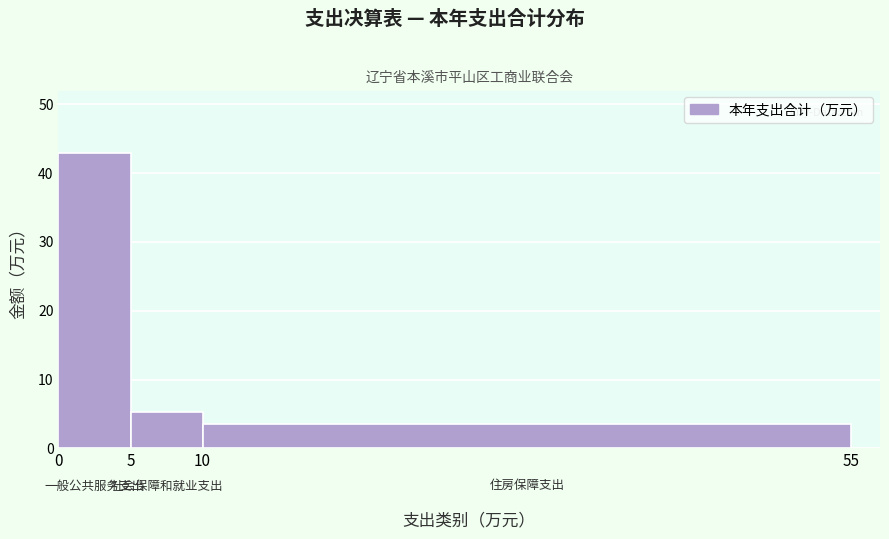

Over which range of the x-axis is the bar tallest?

0 to 5